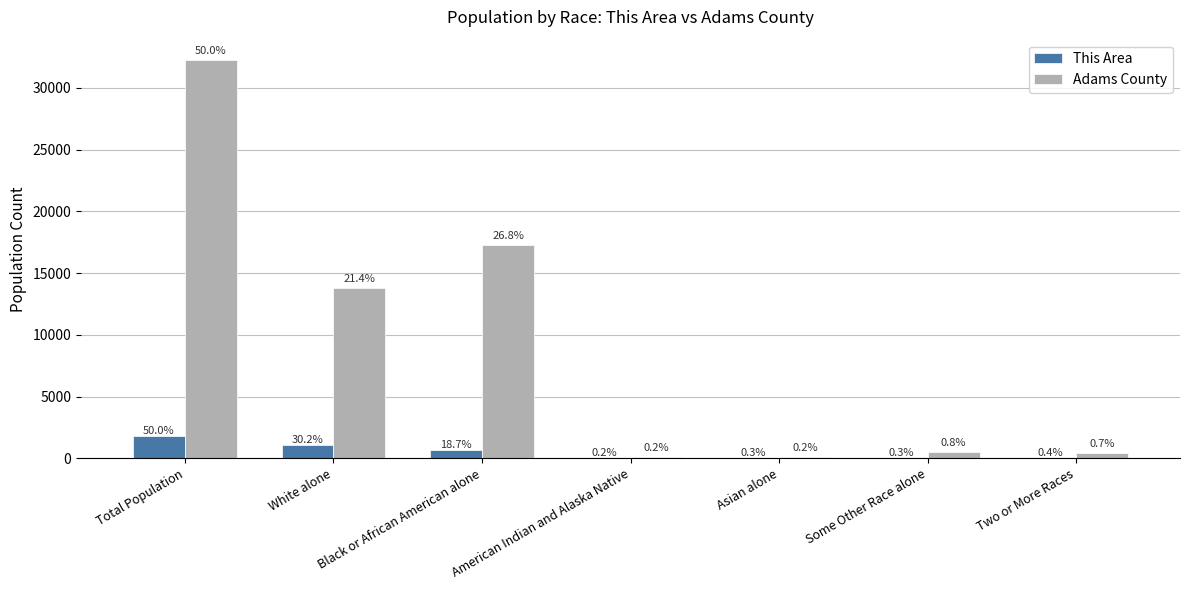

At which category does the chart reach its peak across all series?

Total Population